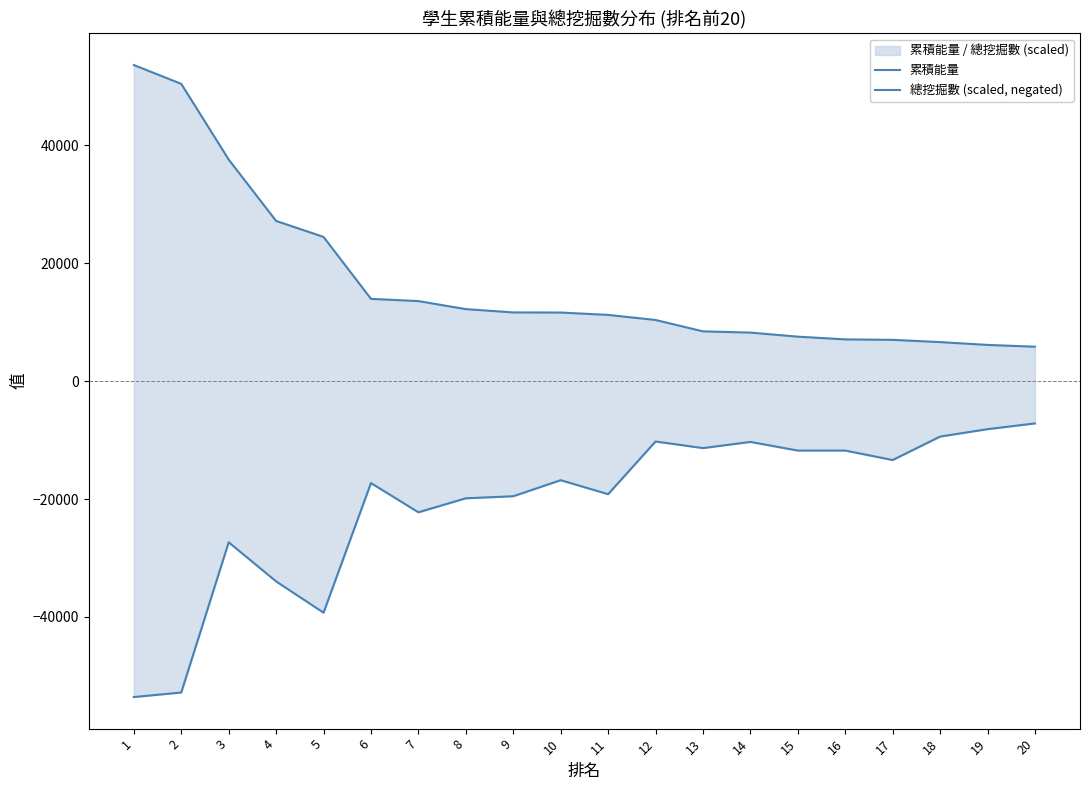

How many lines are shown in the chart?

2